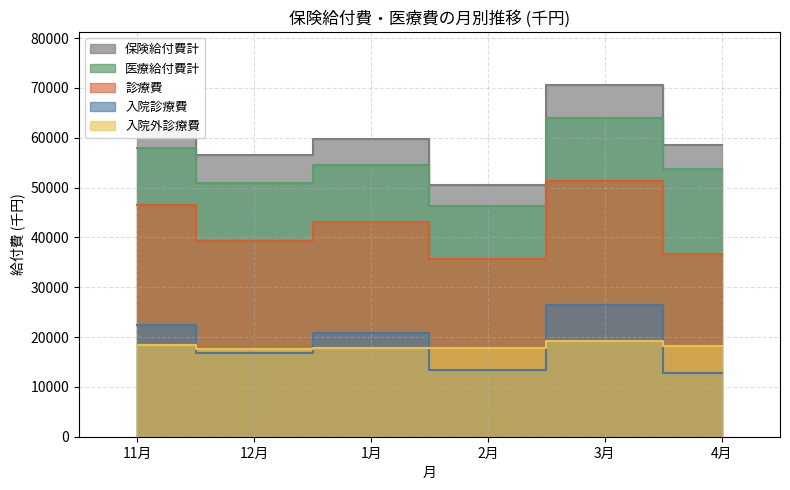

True or false: 医療給付費計 has more than 2 interior local peaks.

False